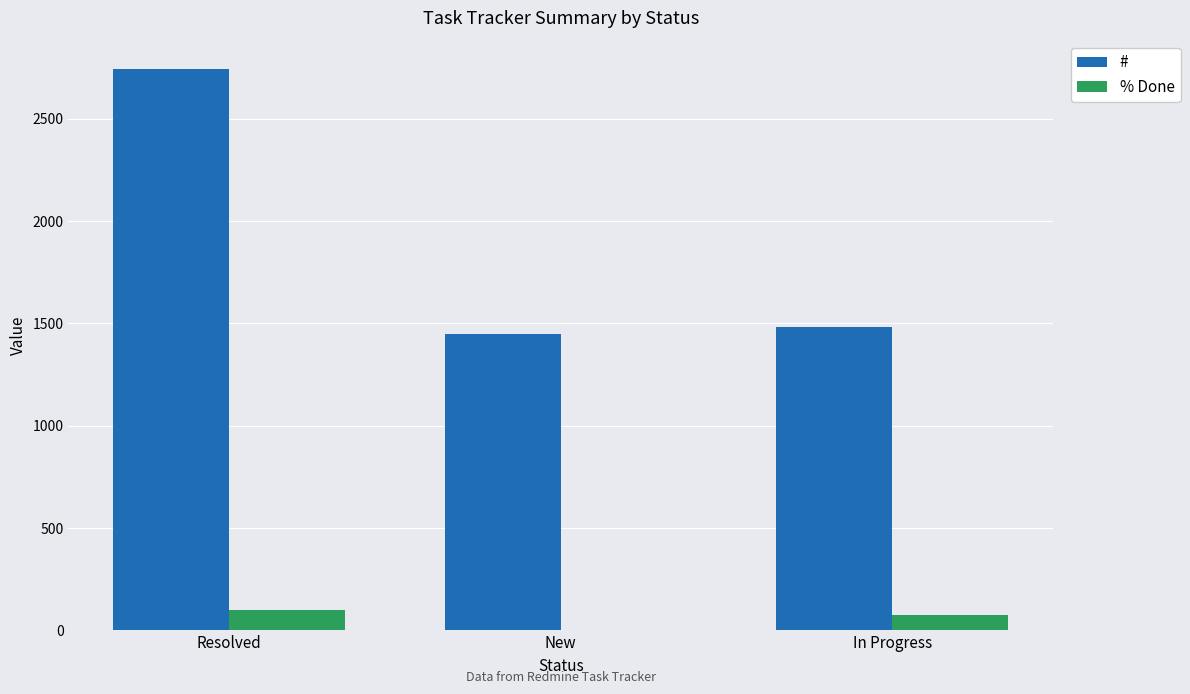

Reading right to left, transcribe all the data shown in this chart.

#: In Progress=1481	New=1449	Resolved=2744
% Done: In Progress=75	New=0	Resolved=100